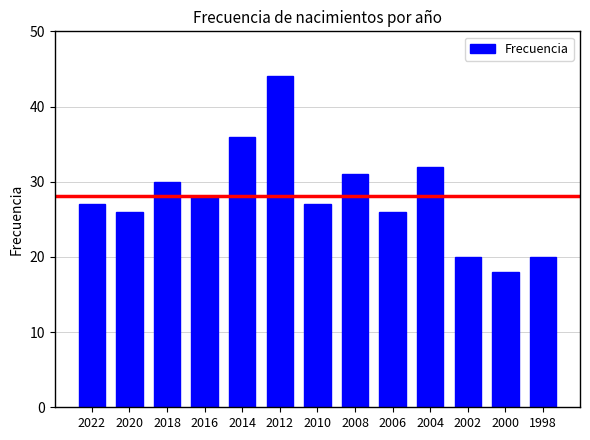

Which has a higher value, 2012 or 1998?

2012